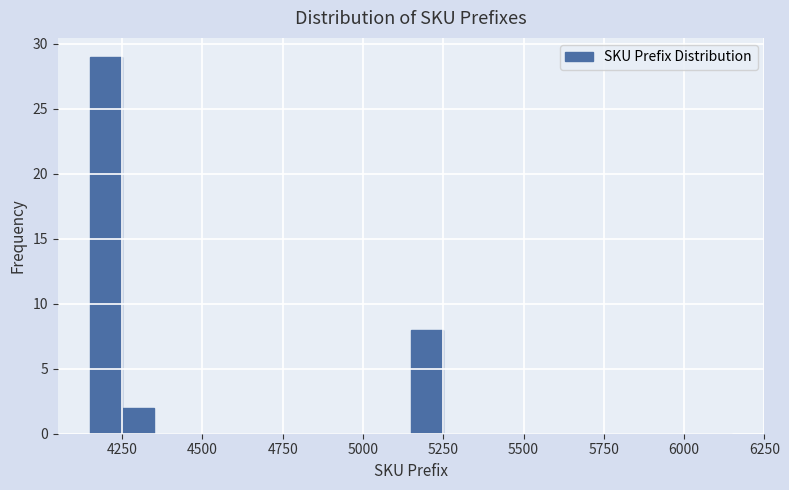

Read against the x-axis, roughly where is the centre of the tallest bar?

4200